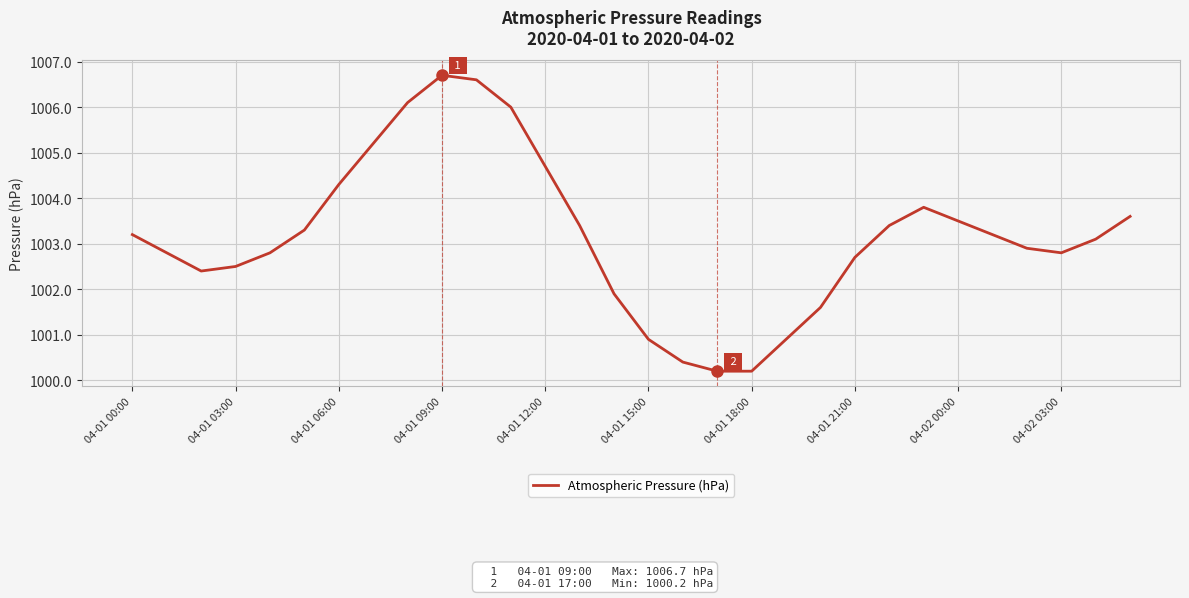

What is the minimum value shown in the chart?

1000.2